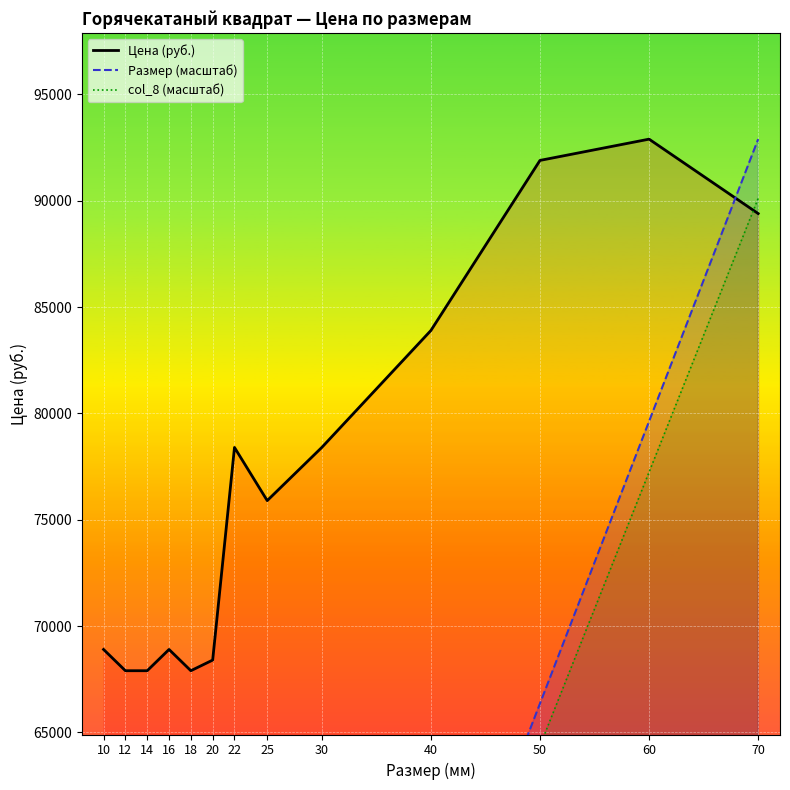

What is the sum of the col_8 (масштаб) values at 30 and 70?

128732.9